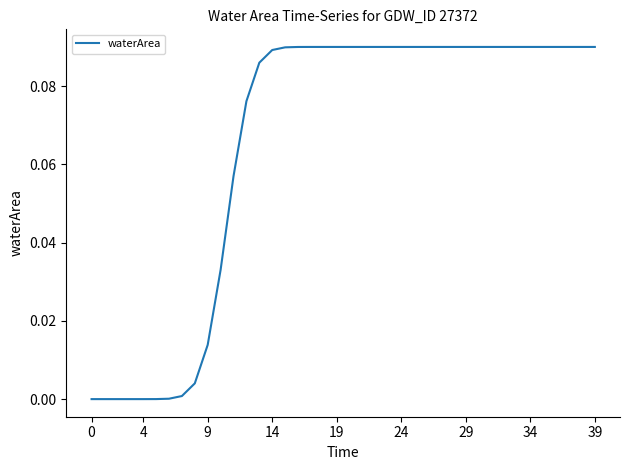

Does the chart display data point markers on the line(s)?

No